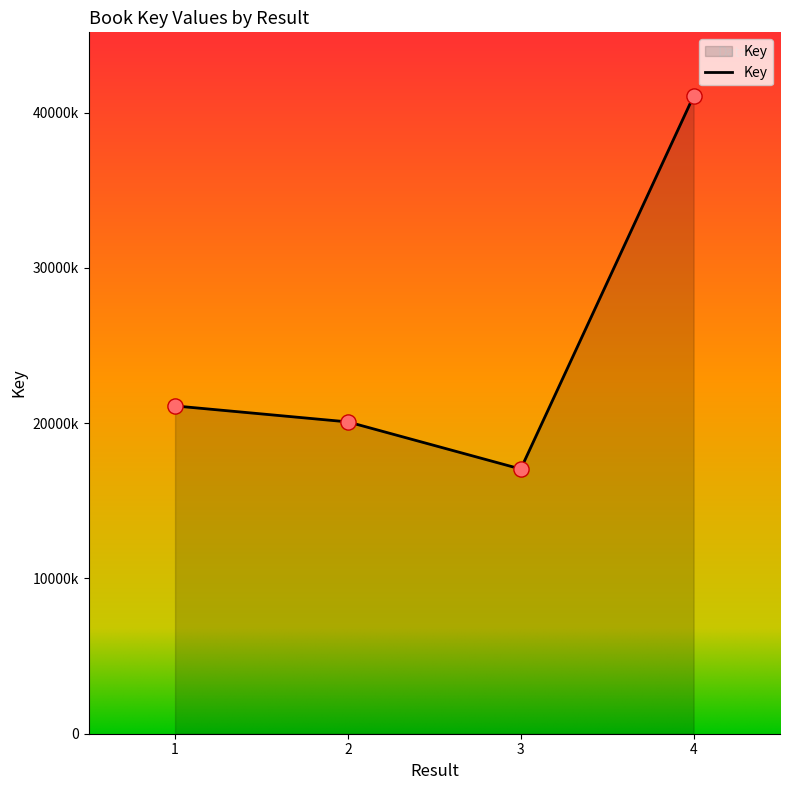

Between 4 and 3, which is larger?

4